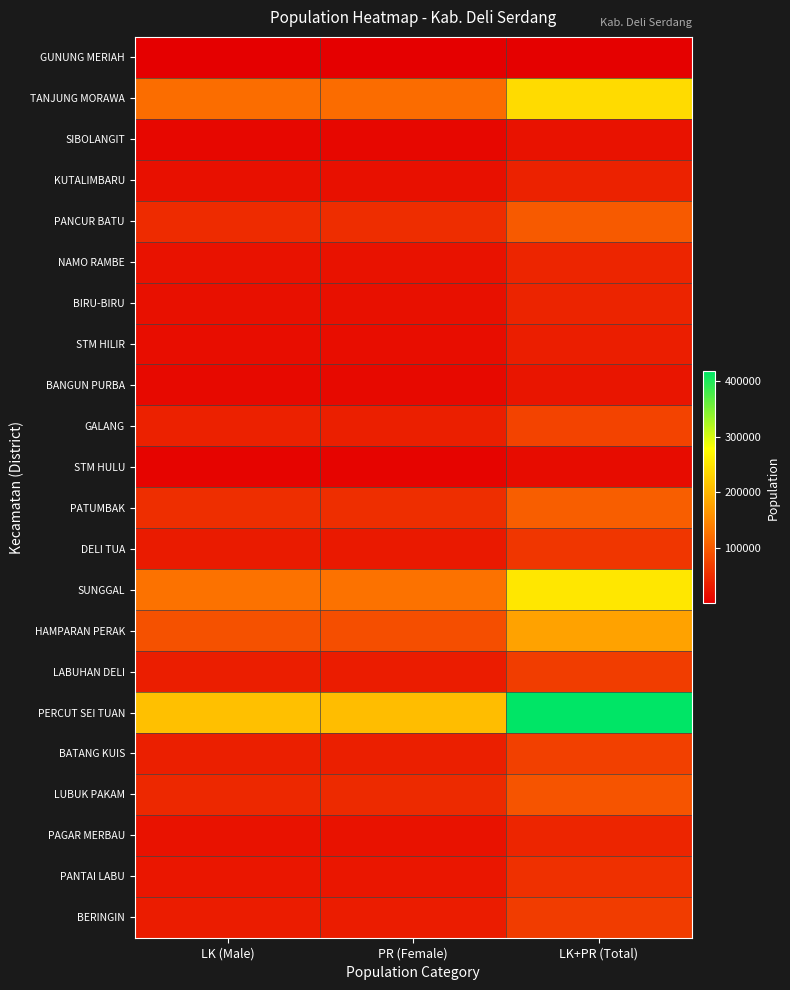

Which series has the largest total across all categories?

PERCUT SEI TUAN